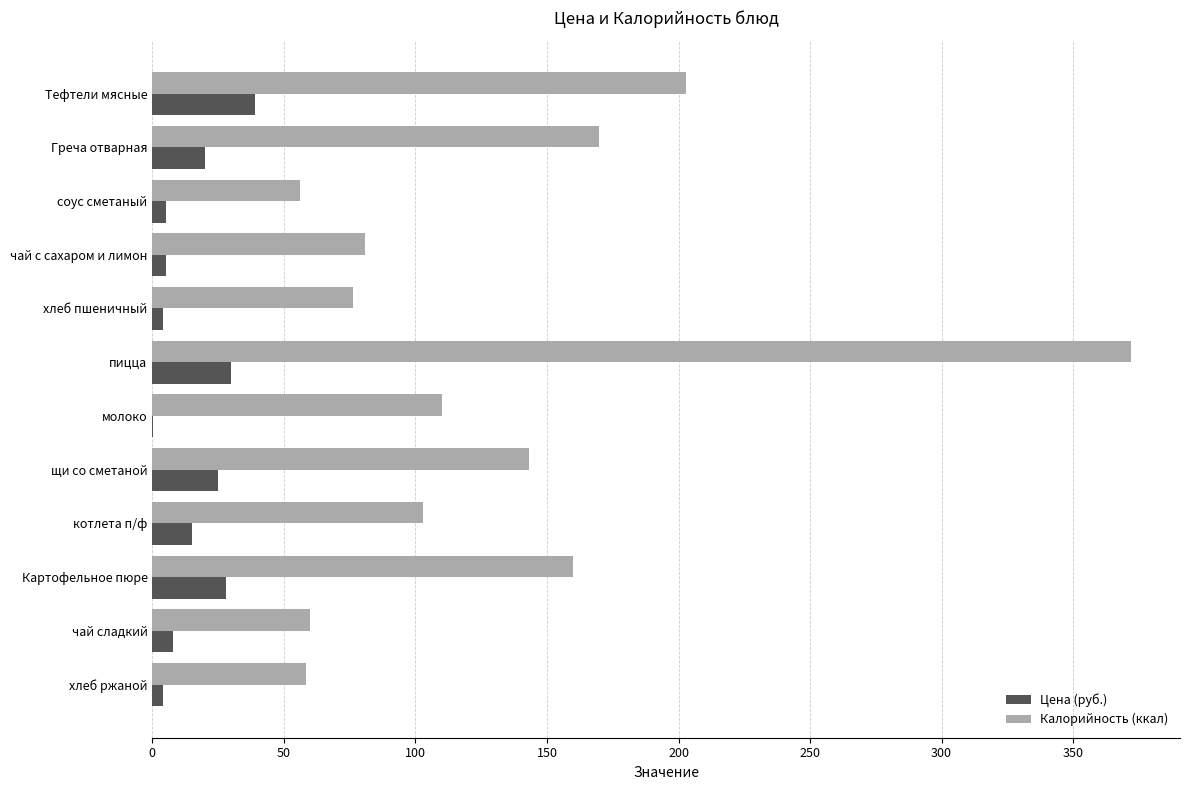

The value of Калорийность (ккал) at Греча отварная is 169.9. True or false?

True